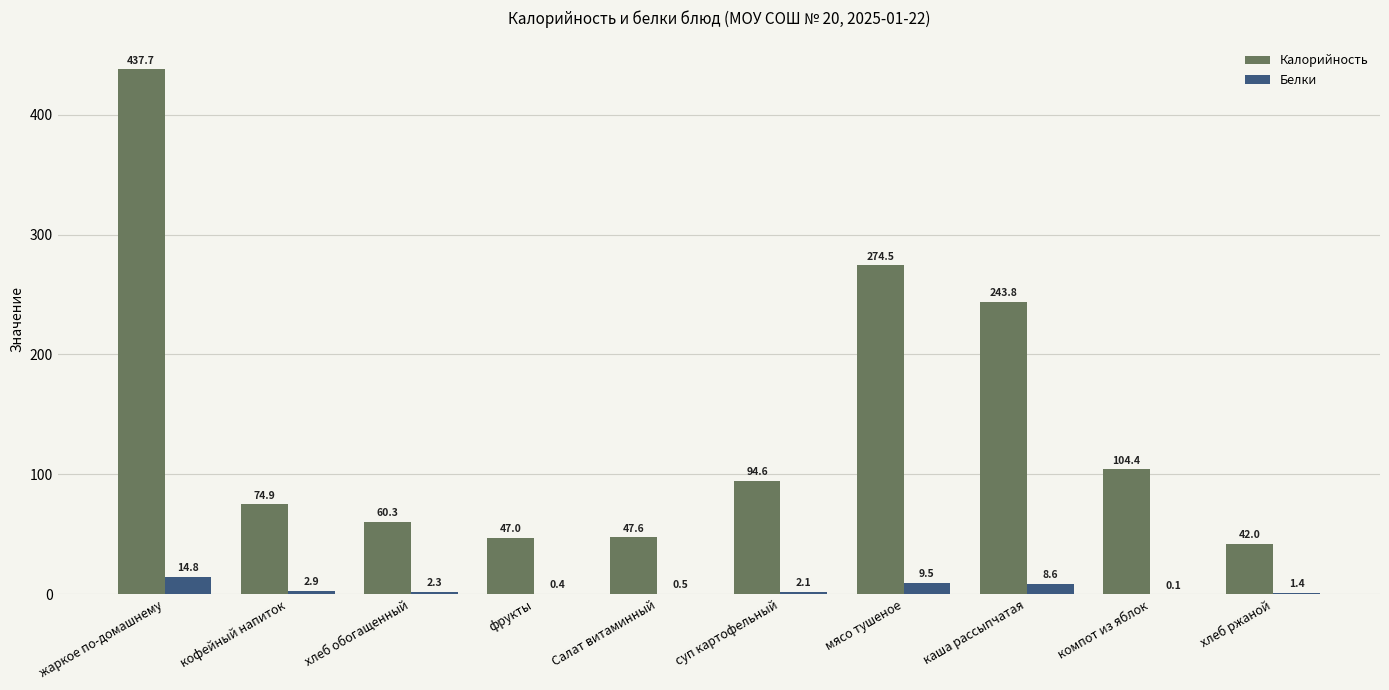

What are all the series names shown in the legend?

Калорийность, Белки